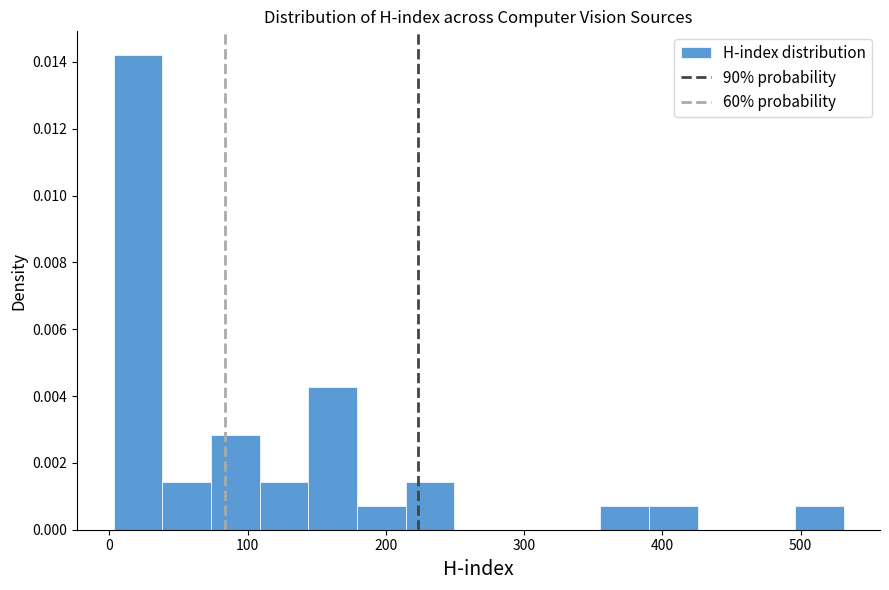

Read against the x-axis, roughly where is the centre of the tallest bar?

20